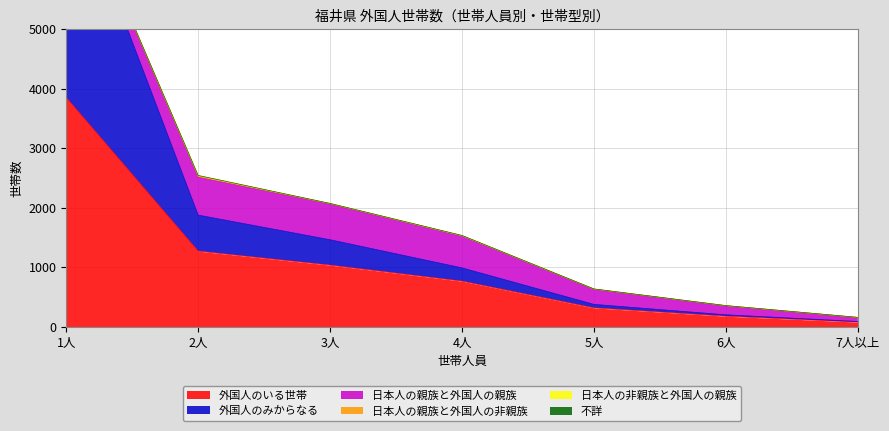

What are all the series names shown in the legend?

外国人のいる世帯, 外国人のみからなる, 日本人の親族と外国人の親族, 日本人の親族と外国人の非親族, 日本人の非親族と外国人の親族, 不詳